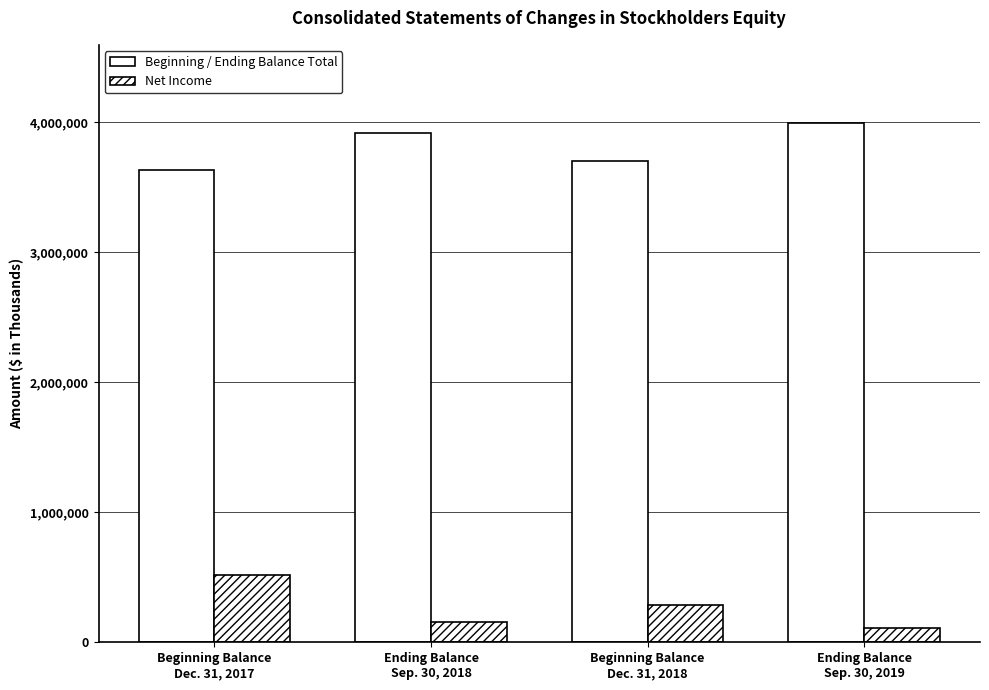

Are the bars horizontal?

No